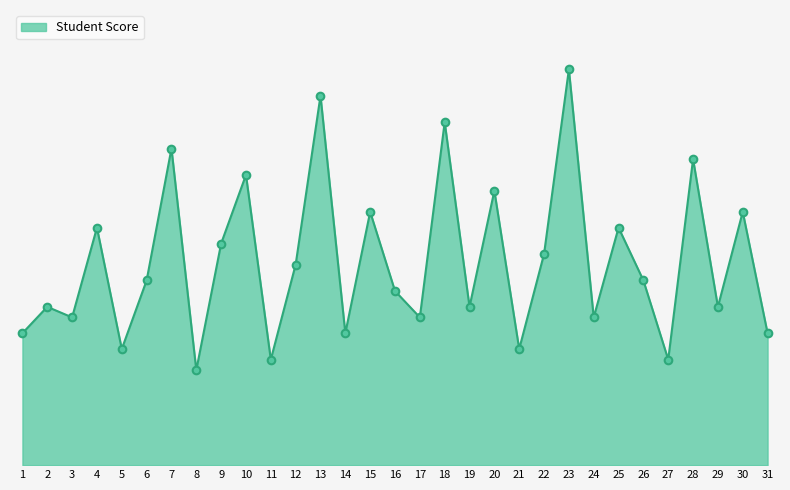

What is the change in value from 8 to 23?

+57